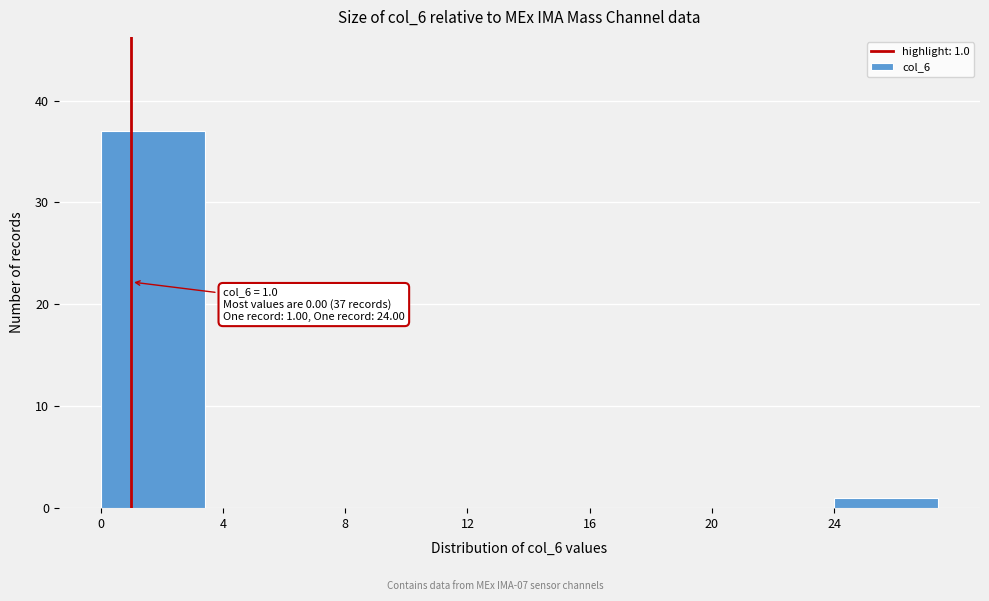

Which range on the x-axis has the tallest bar?

0 to 4